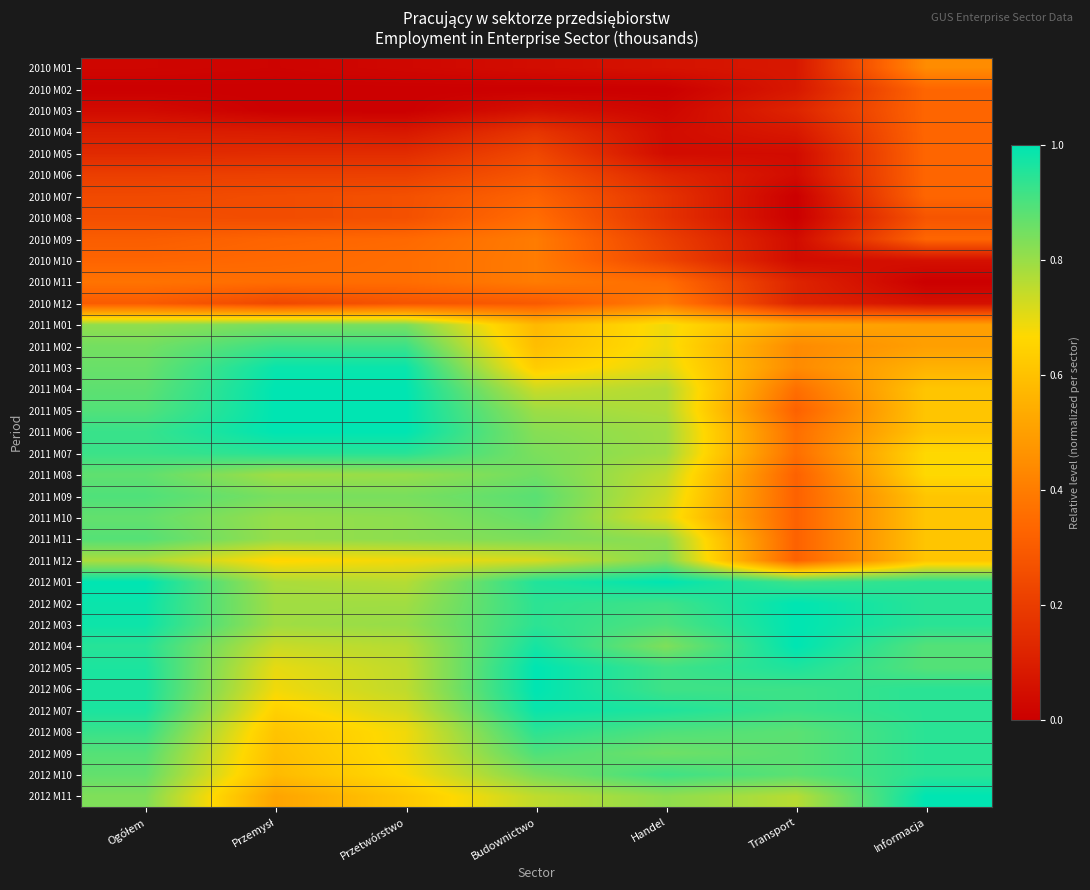

Reading left to right, what are all the values shown in this chart?

2010 M01: Ogółem=0.0	Przemysł=0.0	Przetwórstwo=0.0	Budownictwo=0.0	Handel=0.1	Transport=0.1	Informacja=0.4
2010 M02: Ogółem=0.0	Przemysł=0.0	Przetwórstwo=0.0	Budownictwo=0.0	Handel=0.0	Transport=0.1	Informacja=0.3
2010 M03: Ogółem=0.0	Przemysł=0.0	Przetwórstwo=0.0	Budownictwo=0.1	Handel=0.0	Transport=0.1	Informacja=0.3
2010 M04: Ogółem=0.1	Przemysł=0.1	Przetwórstwo=0.1	Budownictwo=0.2	Handel=0.0	Transport=0.1	Informacja=0.3
2010 M05: Ogółem=0.1	Przemysł=0.1	Przetwórstwo=0.1	Budownictwo=0.2	Handel=0.0	Transport=0.0	Informacja=0.3
2010 M06: Ogółem=0.2	Przemysł=0.2	Przetwórstwo=0.2	Budownictwo=0.3	Handel=0.1	Transport=0.0	Informacja=0.3
2010 M07: Ogółem=0.2	Przemysł=0.2	Przetwórstwo=0.3	Budownictwo=0.3	Handel=0.2	Transport=0.0	Informacja=0.3
2010 M08: Ogółem=0.3	Przemysł=0.2	Przetwórstwo=0.3	Budownictwo=0.4	Handel=0.2	Transport=0.0	Informacja=0.3
2010 M09: Ogółem=0.3	Przemysł=0.3	Przetwórstwo=0.3	Budownictwo=0.4	Handel=0.2	Transport=0.0	Informacja=0.3
2010 M10: Ogółem=0.3	Przemysł=0.3	Przetwórstwo=0.4	Budownictwo=0.4	Handel=0.2	Transport=0.0	Informacja=0.1
2010 M11: Ogółem=0.4	Przemysł=0.4	Przetwórstwo=0.4	Budownictwo=0.4	Handel=0.4	Transport=0.1	Informacja=0.0
2010 M12: Ogółem=0.3	Przemysł=0.2	Przetwórstwo=0.3	Budownictwo=0.3	Handel=0.4	Transport=0.1	Informacja=0.1
2011 M01: Ogółem=0.8	Przemysł=0.8	Przetwórstwo=0.8	Budownictwo=0.6	Handel=0.7	Transport=0.5	Informacja=0.5
2011 M02: Ogółem=0.8	Przemysł=0.9	Przetwórstwo=0.9	Budownictwo=0.6	Handel=0.7	Transport=0.4	Informacja=0.5
2011 M03: Ogółem=0.9	Przemysł=1.0	Przetwórstwo=1.0	Budownictwo=0.6	Handel=0.7	Transport=0.4	Informacja=0.6
2011 M04: Ogółem=0.9	Przemysł=1.0	Przetwórstwo=1.0	Budownictwo=0.7	Handel=0.8	Transport=0.4	Informacja=0.6
2011 M05: Ogółem=0.9	Przemysł=1.0	Przetwórstwo=1.0	Budownictwo=0.8	Handel=0.8	Transport=0.3	Informacja=0.6
2011 M06: Ogółem=0.9	Przemysł=1.0	Przetwórstwo=1.0	Budownictwo=0.8	Handel=0.8	Transport=0.4	Informacja=0.6
2011 M07: Ogółem=0.9	Przemysł=0.9	Przetwórstwo=0.9	Budownictwo=0.8	Handel=0.8	Transport=0.4	Informacja=0.7
2011 M08: Ogółem=0.9	Przemysł=0.8	Przetwórstwo=0.8	Budownictwo=0.9	Handel=0.7	Transport=0.3	Informacja=0.7
2011 M09: Ogółem=0.9	Przemysł=0.8	Przetwórstwo=0.8	Budownictwo=0.9	Handel=0.7	Transport=0.3	Informacja=0.6
2011 M10: Ogółem=0.9	Przemysł=0.8	Przetwórstwo=0.8	Budownictwo=0.9	Handel=0.7	Transport=0.3	Informacja=0.6
2011 M11: Ogółem=0.9	Przemysł=0.8	Przetwórstwo=0.8	Budownictwo=0.8	Handel=0.8	Transport=0.3	Informacja=0.6
2011 M12: Ogółem=0.8	Przemysł=0.7	Przetwórstwo=0.7	Budownictwo=0.7	Handel=0.8	Transport=0.3	Informacja=0.6
2012 M01: Ogółem=1.0	Przemysł=0.8	Przetwórstwo=0.8	Budownictwo=1.0	Handel=1.0	Transport=0.9	Informacja=0.9
2012 M02: Ogółem=1.0	Przemysł=0.8	Przetwórstwo=0.8	Budownictwo=0.9	Handel=0.9	Transport=1.0	Informacja=0.9
2012 M03: Ogółem=1.0	Przemysł=0.8	Przetwórstwo=0.8	Budownictwo=0.9	Handel=0.9	Transport=1.0	Informacja=0.9
2012 M04: Ogółem=0.9	Przemysł=0.7	Przetwórstwo=0.8	Budownictwo=1.0	Handel=0.8	Transport=1.0	Informacja=0.9
2012 M05: Ogółem=1.0	Przemysł=0.7	Przetwórstwo=0.7	Budownictwo=1.0	Handel=0.9	Transport=1.0	Informacja=0.9
2012 M06: Ogółem=1.0	Przemysł=0.7	Przetwórstwo=0.7	Budownictwo=1.0	Handel=0.9	Transport=0.9	Informacja=0.9
2012 M07: Ogółem=1.0	Przemysł=0.6	Przetwórstwo=0.7	Budownictwo=1.0	Handel=1.0	Transport=0.9	Informacja=0.9
2012 M08: Ogółem=0.9	Przemysł=0.6	Przetwórstwo=0.7	Budownictwo=0.9	Handel=0.9	Transport=0.9	Informacja=0.9
2012 M09: Ogółem=0.9	Przemysł=0.6	Przetwórstwo=0.7	Budownictwo=0.9	Handel=0.9	Transport=0.9	Informacja=0.9
2012 M10: Ogółem=0.9	Przemysł=0.6	Przetwórstwo=0.7	Budownictwo=0.8	Handel=0.9	Transport=0.9	Informacja=0.9
2012 M11: Ogółem=0.8	Przemysł=0.5	Przetwórstwo=0.6	Budownictwo=0.7	Handel=0.8	Transport=0.8	Informacja=1.0